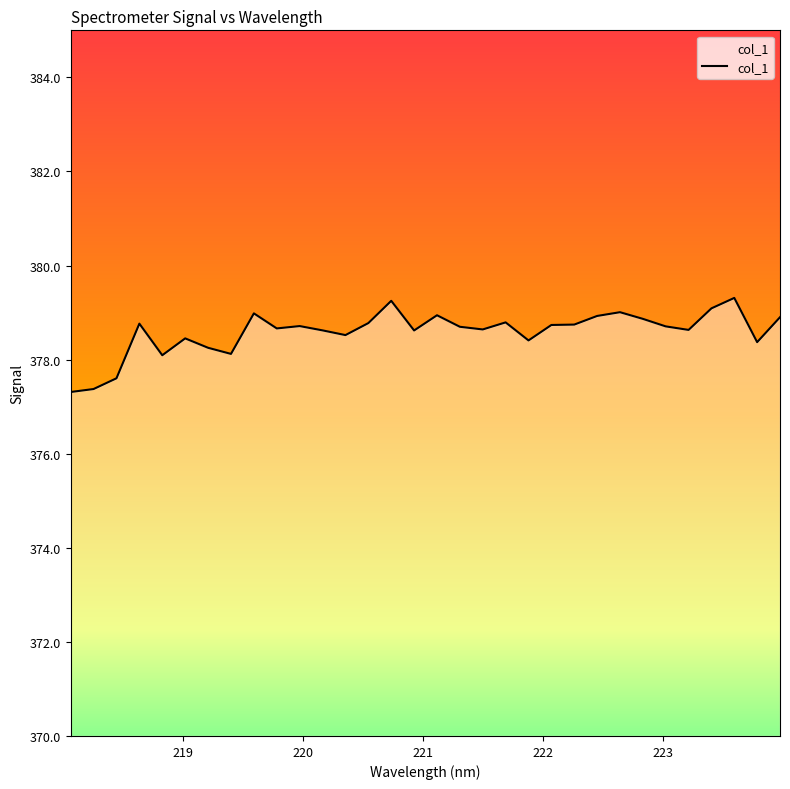

What is the sum of all values?

12114.9